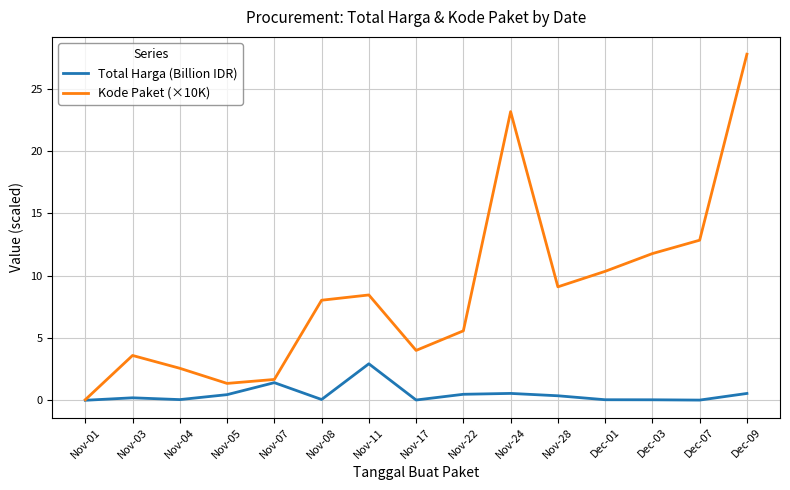

How many interior local valleys does the Kode Paket (×10K) series have?

3